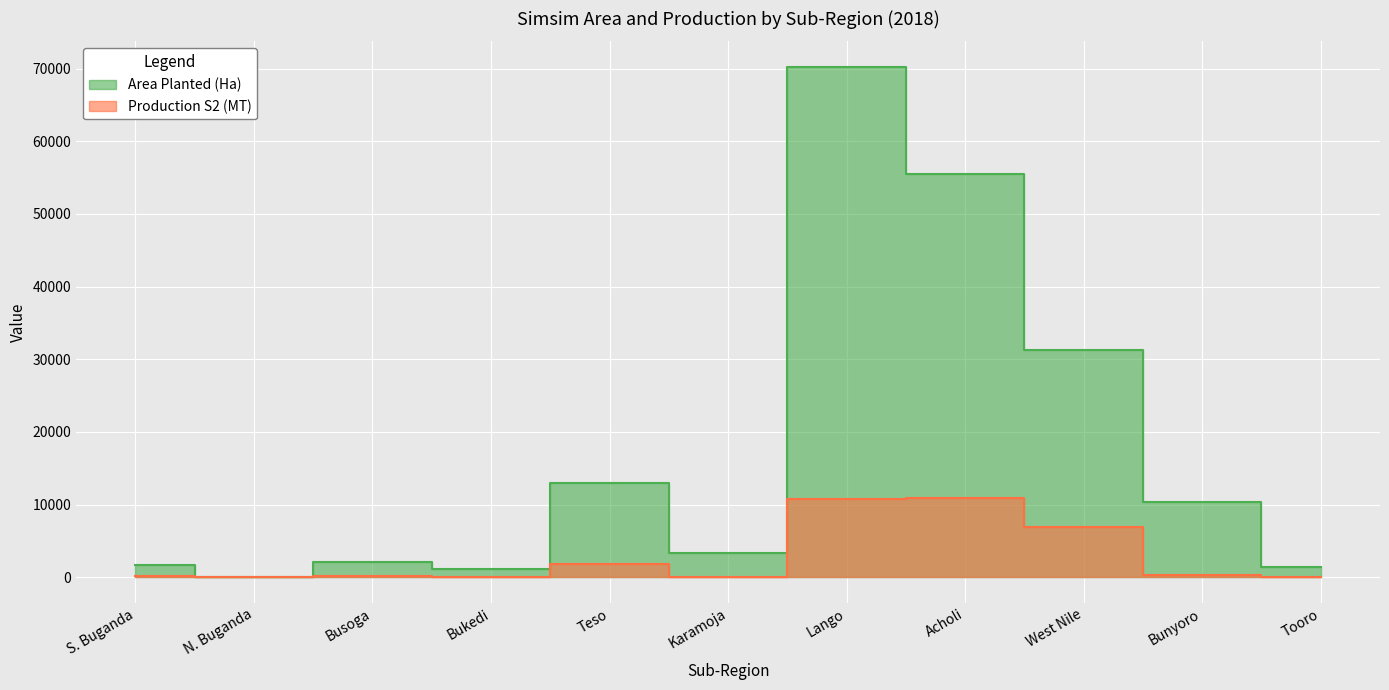

How many categories are shown in the chart?

11